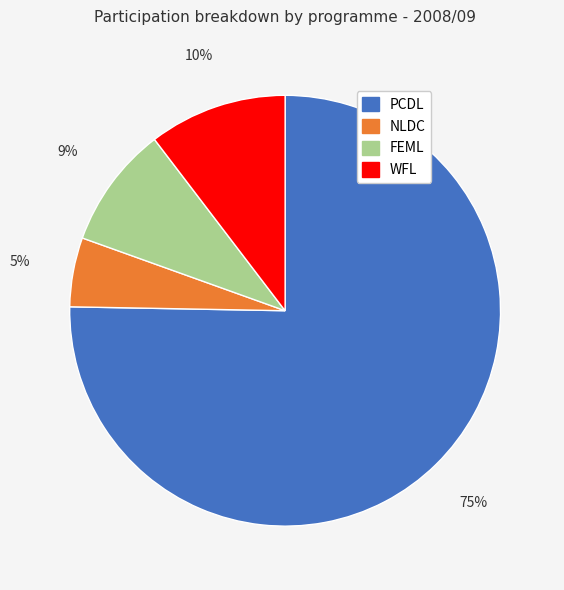

Does FEML represent more than half of the total?

No